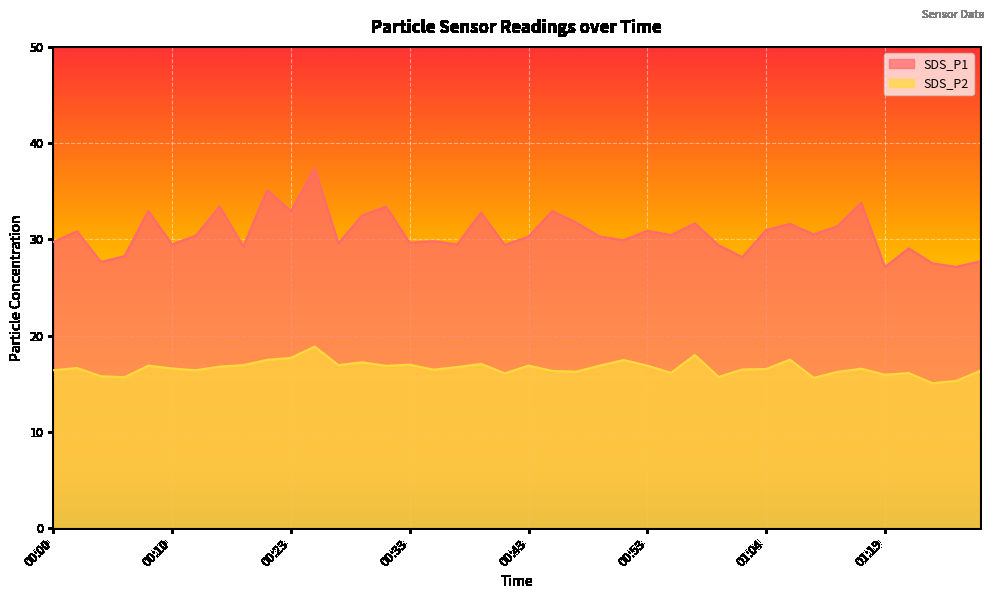

How many distinct data groups are displayed?

2